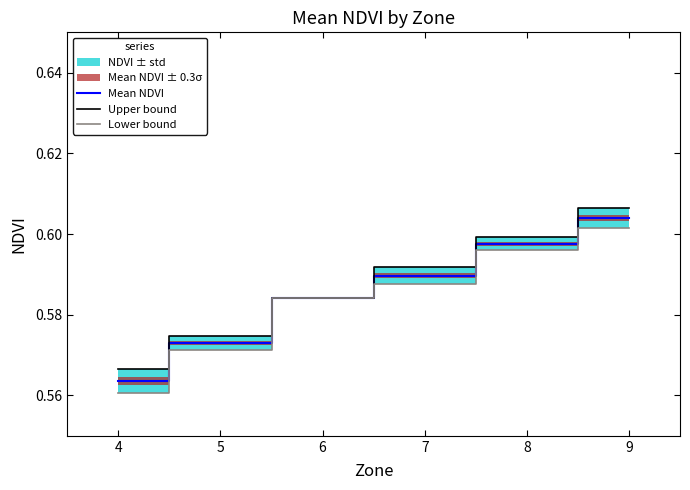

The Lower bound series shows 0.2 at 6. True or false?

False